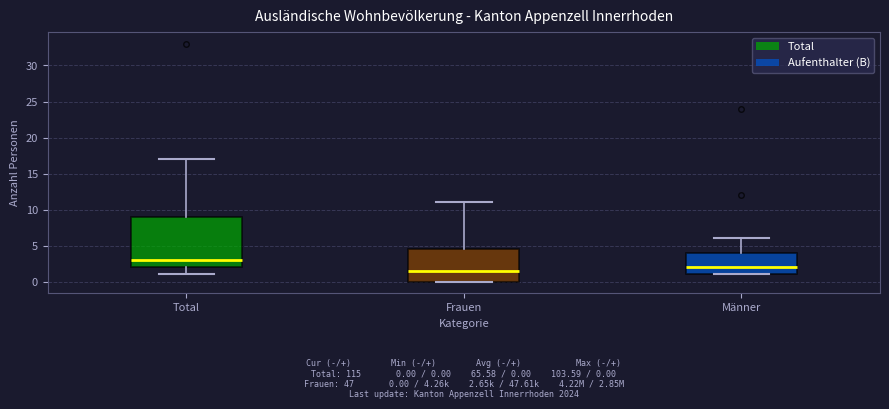

Which box has the lowest median line?

Frauen